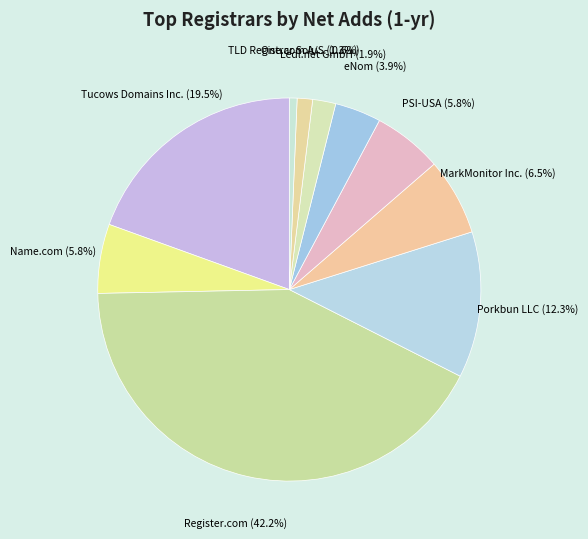

How many slices are in this pie chart?

10